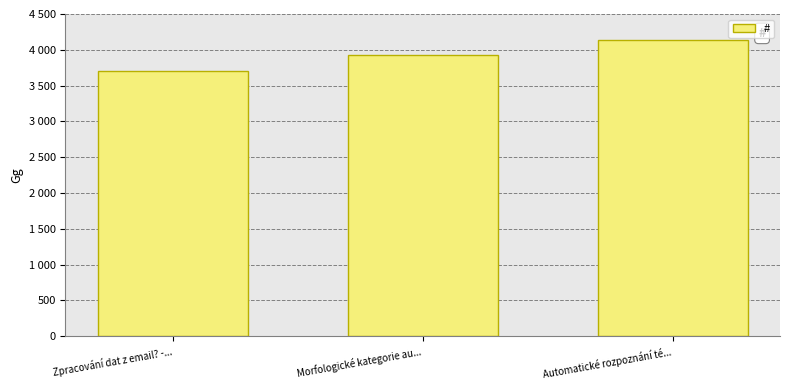

What is the difference between the values at Zpracování dat z email? -... and Morfologické kategorie au...?

217